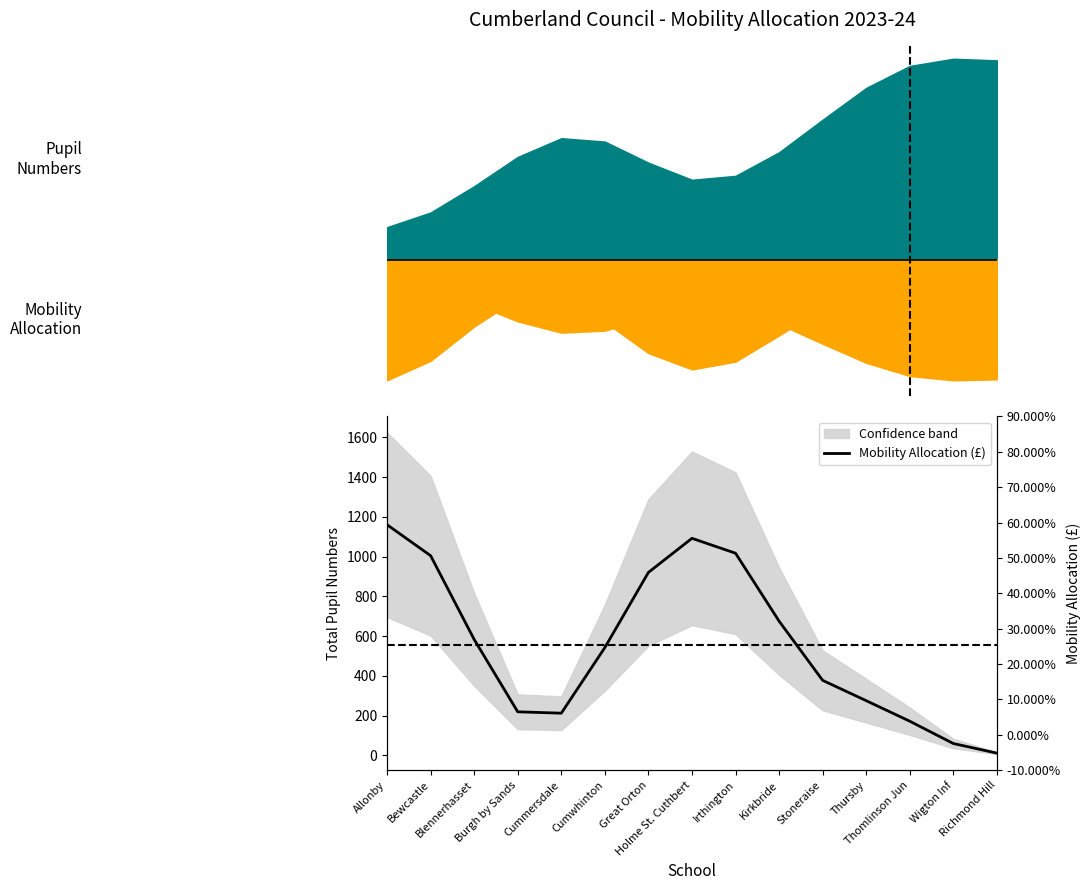

At which category does the chart reach its minimum across all series?

Richmond Hill